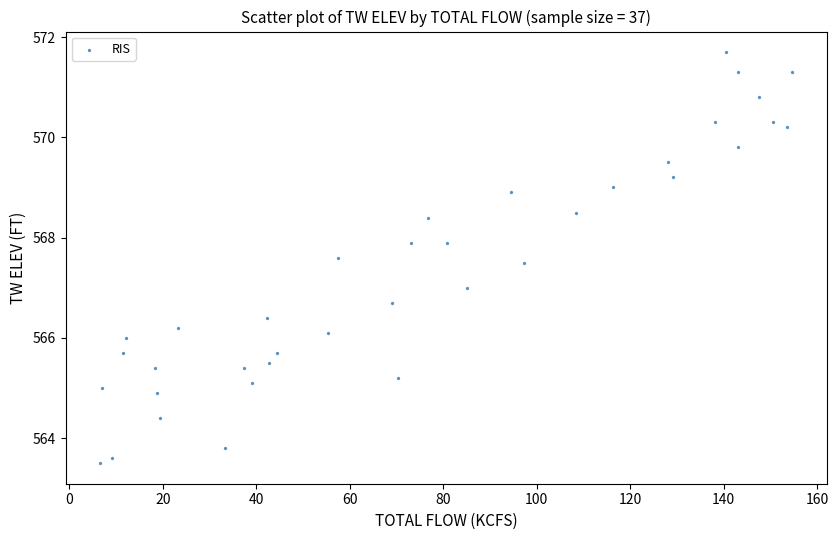

What is the range of X values (max minus min)?

148.1